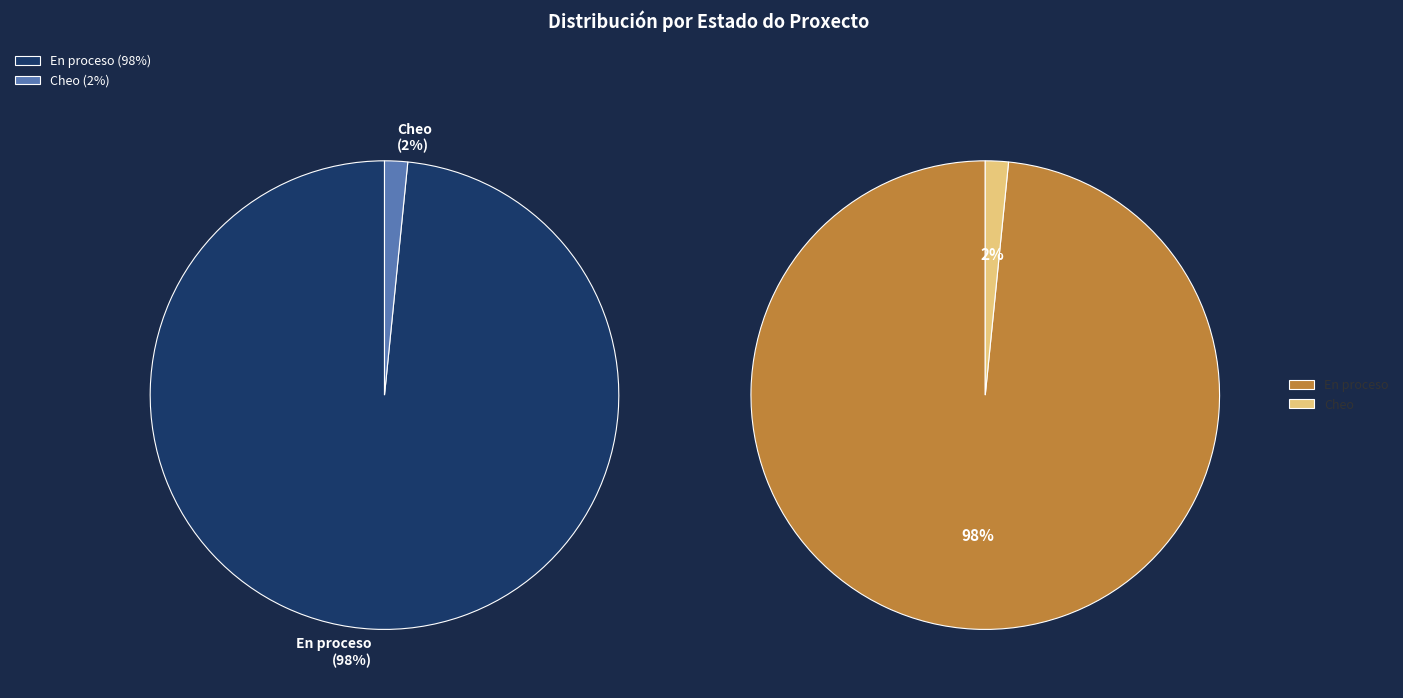

What is the majority slice?

En proceso